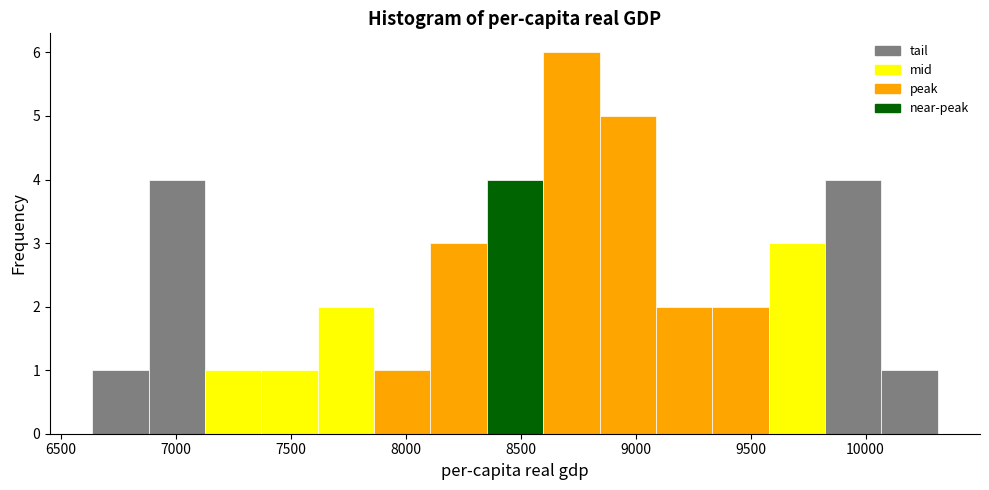

Reading left to right, transcribe this chart: for each bar, give the range it covers on the x-axis and its height. Neither the bar edges nor the heights are printed on the chart, so give them approximately, as read against the axes.

6650 to 6900: 1
6900 to 7150: 4
7150 to 7350: 1
7350 to 7600: 1
7600 to 7850: 2
7850 to 8100: 1
8100 to 8350: 3
8350 to 8600: 4
8600 to 8850: 6
8850 to 9100: 5
9100 to 9350: 2
9350 to 9600: 2
9600 to 9800: 3
9800 to 10050: 4
10050 to 10300: 1